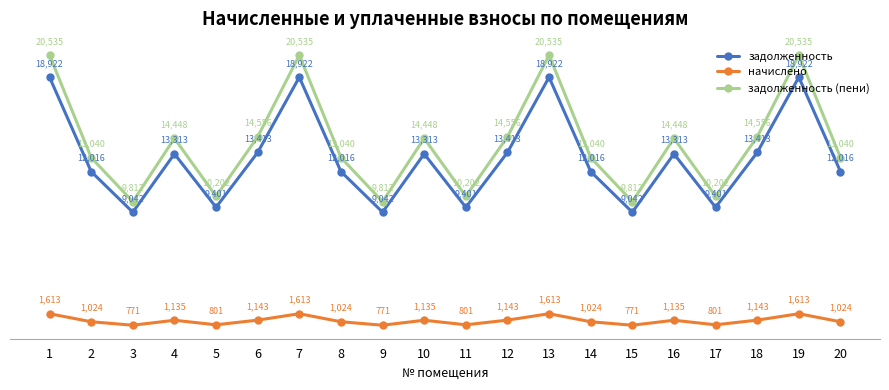

What is the highest value of the начислено series?

1612.6